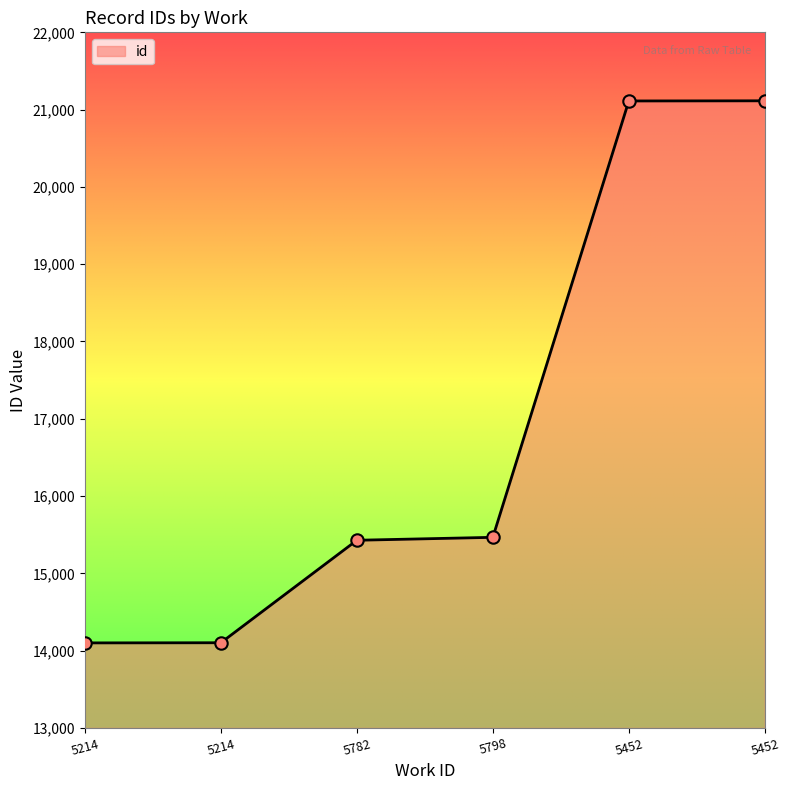

Between 5214 and 5798, which is larger?

5798